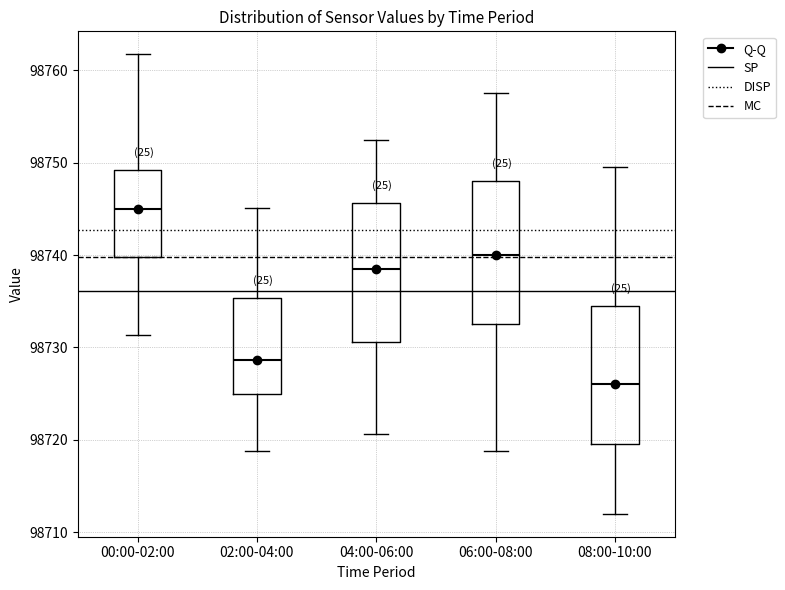

Which box has the lowest median line?

08:00-10:00